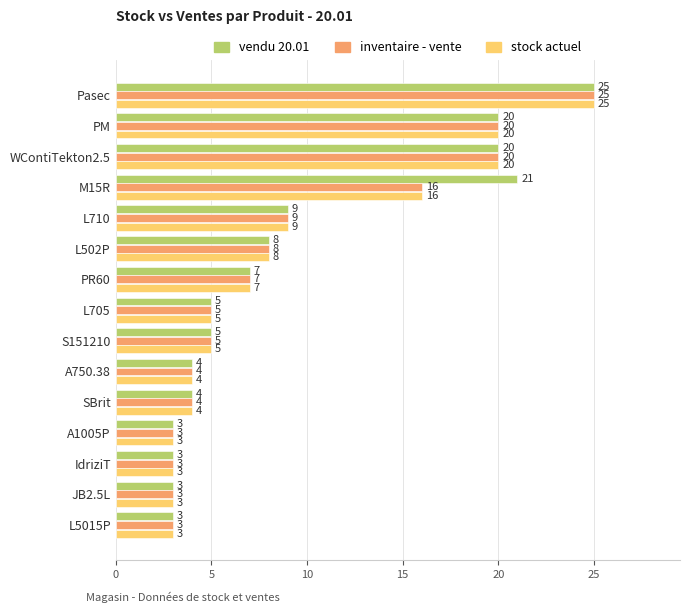

The value of inventaire - vente at L5015P is 3. True or false?

True